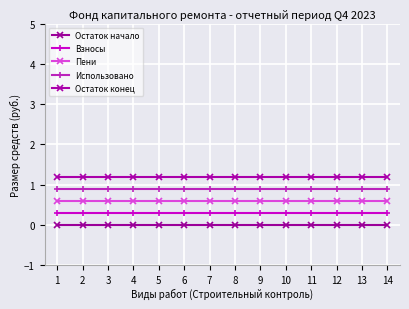

Between 7 and 9, which is larger?

7